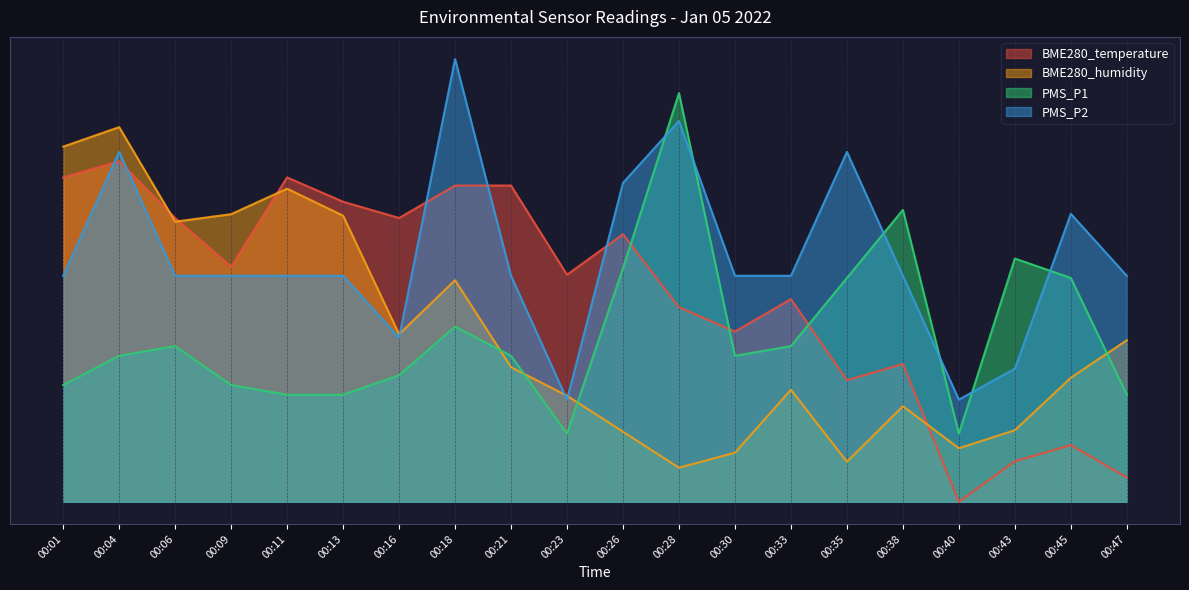

What is the difference between the PMS_P2 values at 00:28 and 00:30?

0.5